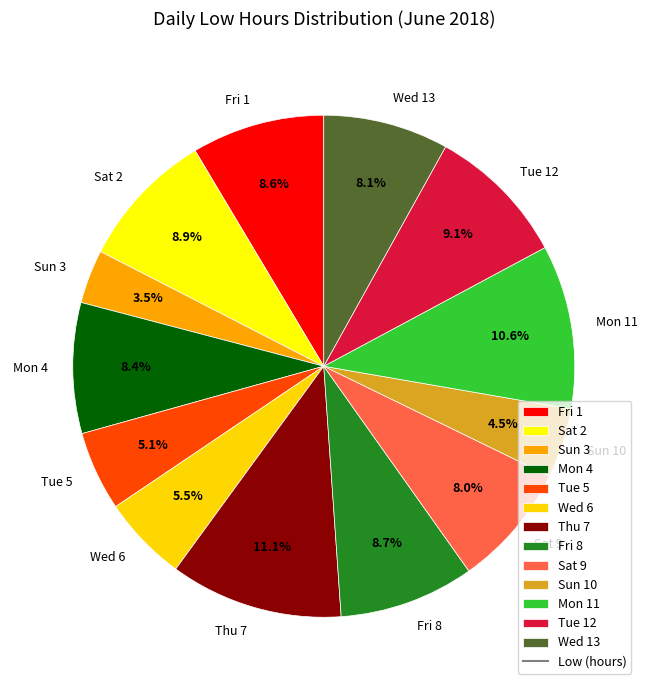

What portion of the pie excludes Wed 6?

94.5%